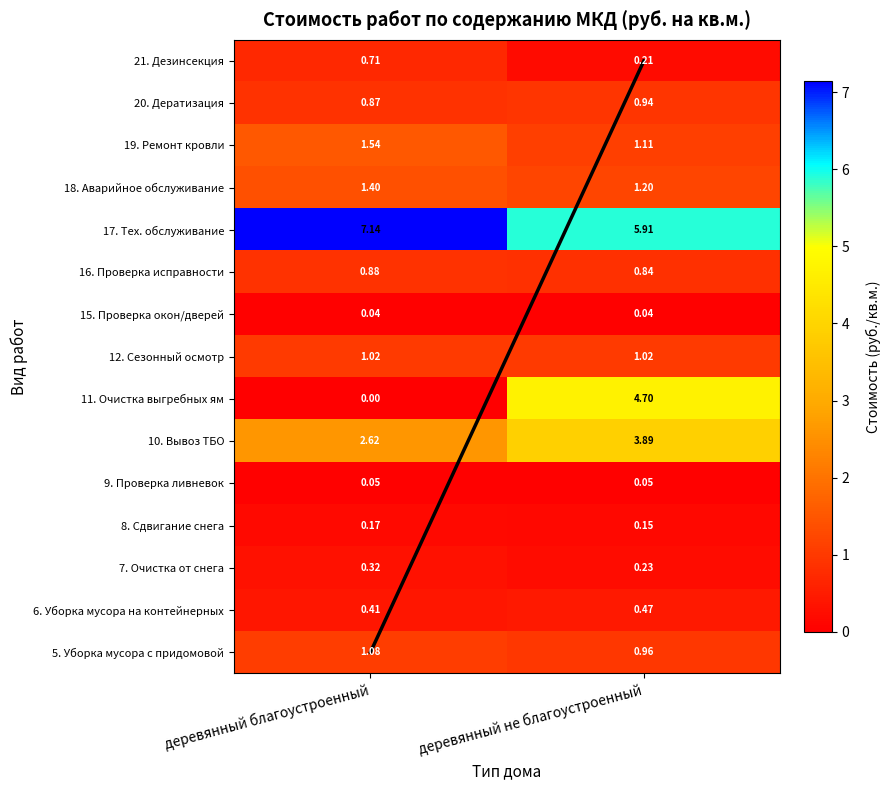

At which category is the sum across all series the highest?

деревянный не благоустроенный